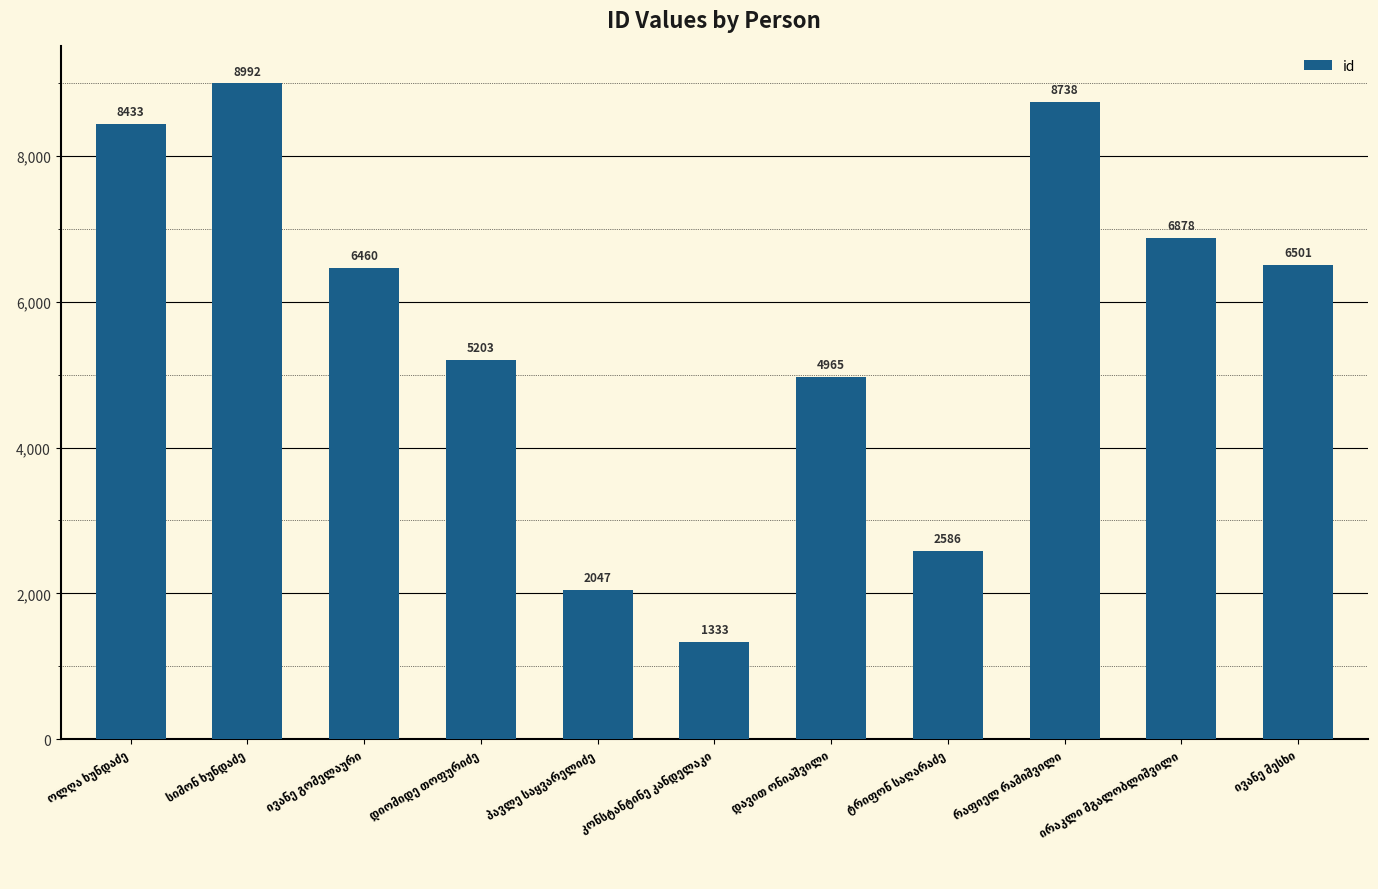

What is the smallest value displayed?

1333